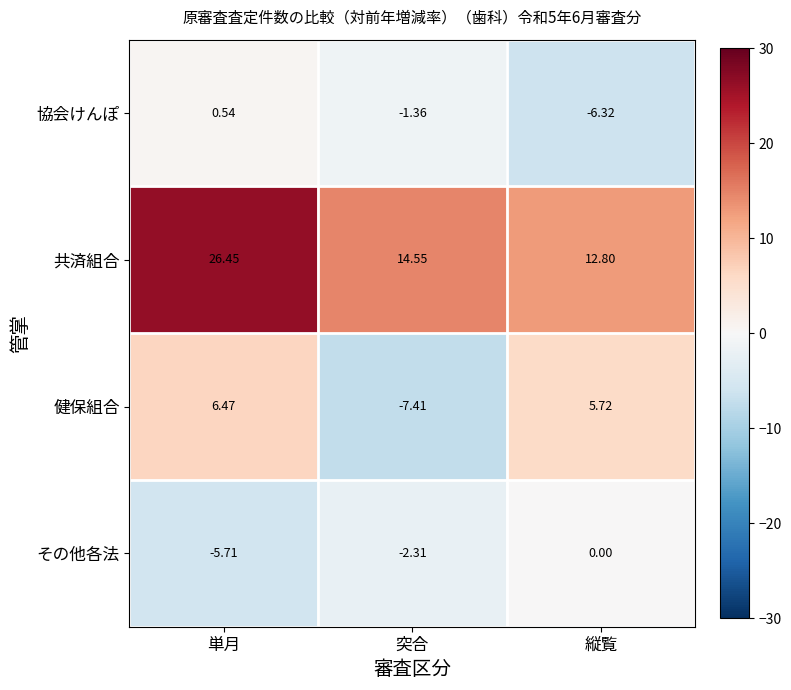

Where does the 協会けんぽ series first go above -1?

単月